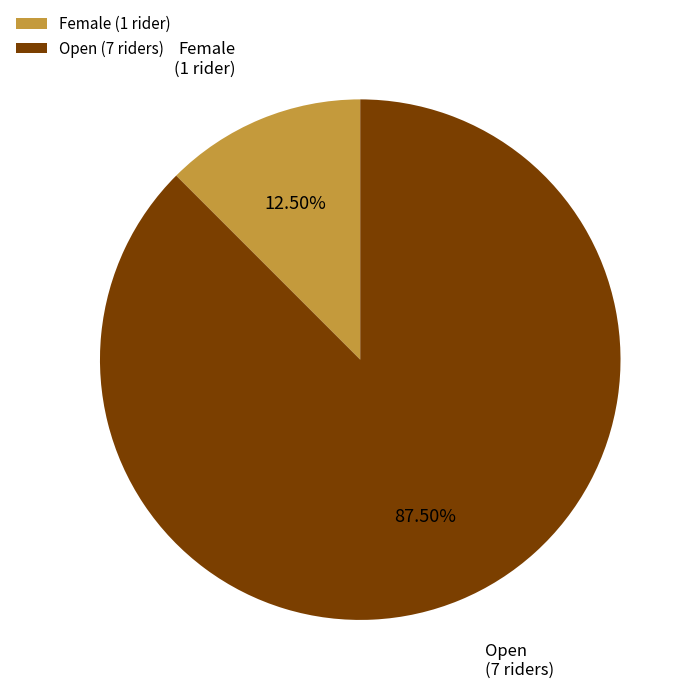

How many slices are in this pie chart?

2